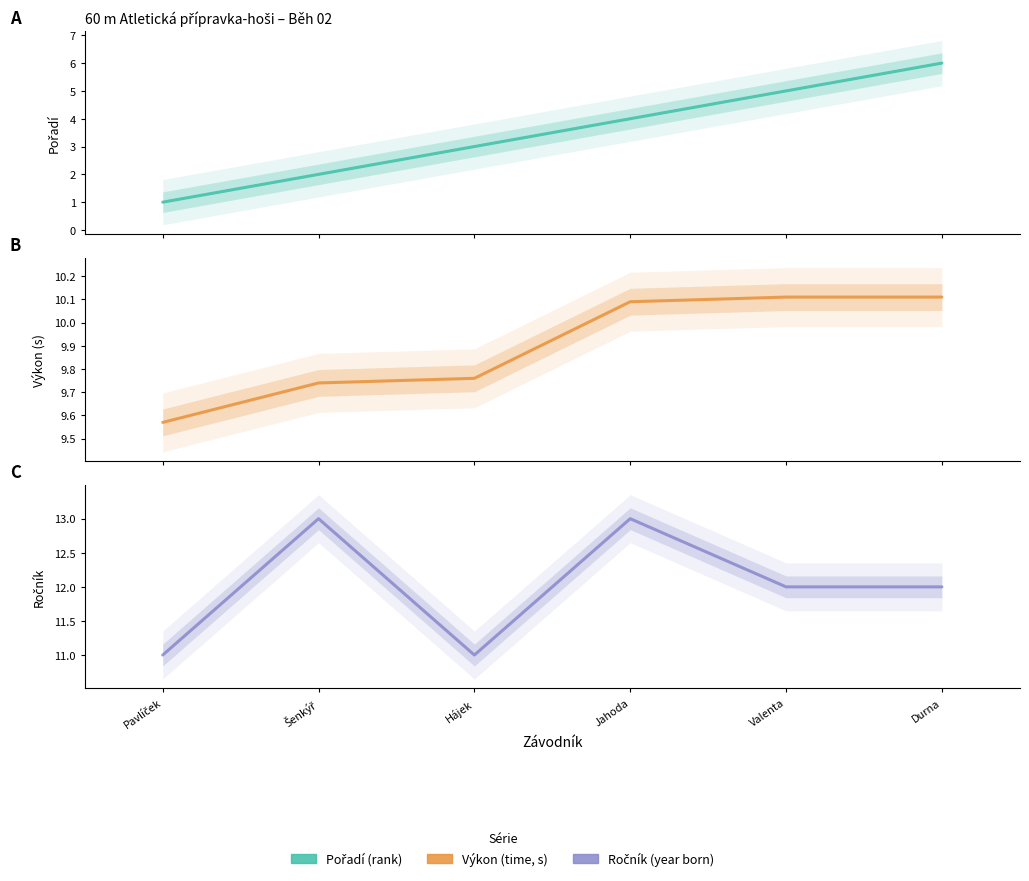

Which has a higher value, Durna or Jahoda?

Durna